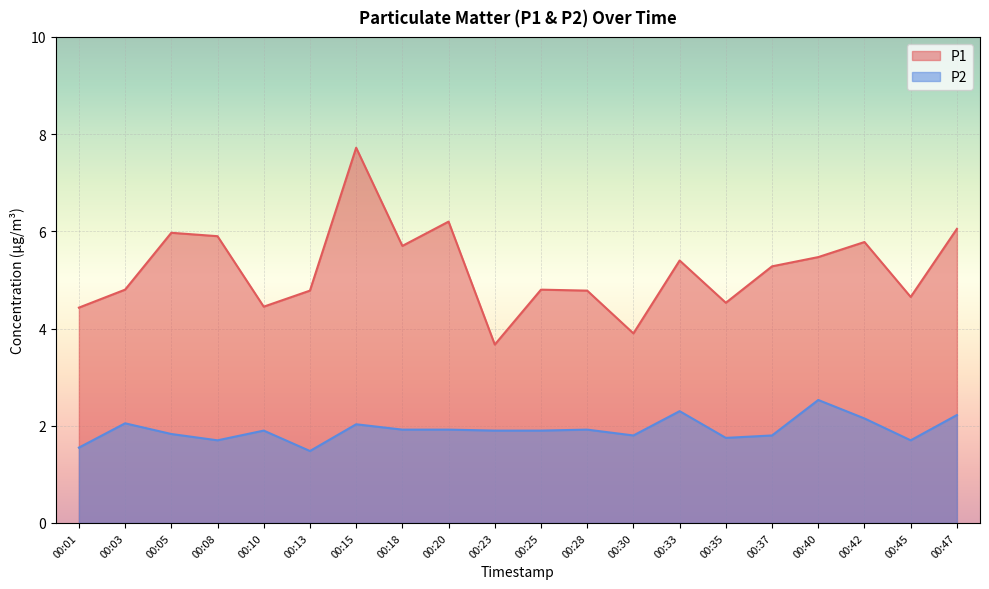

True or false: P1 and P2 intersect in this chart.

False